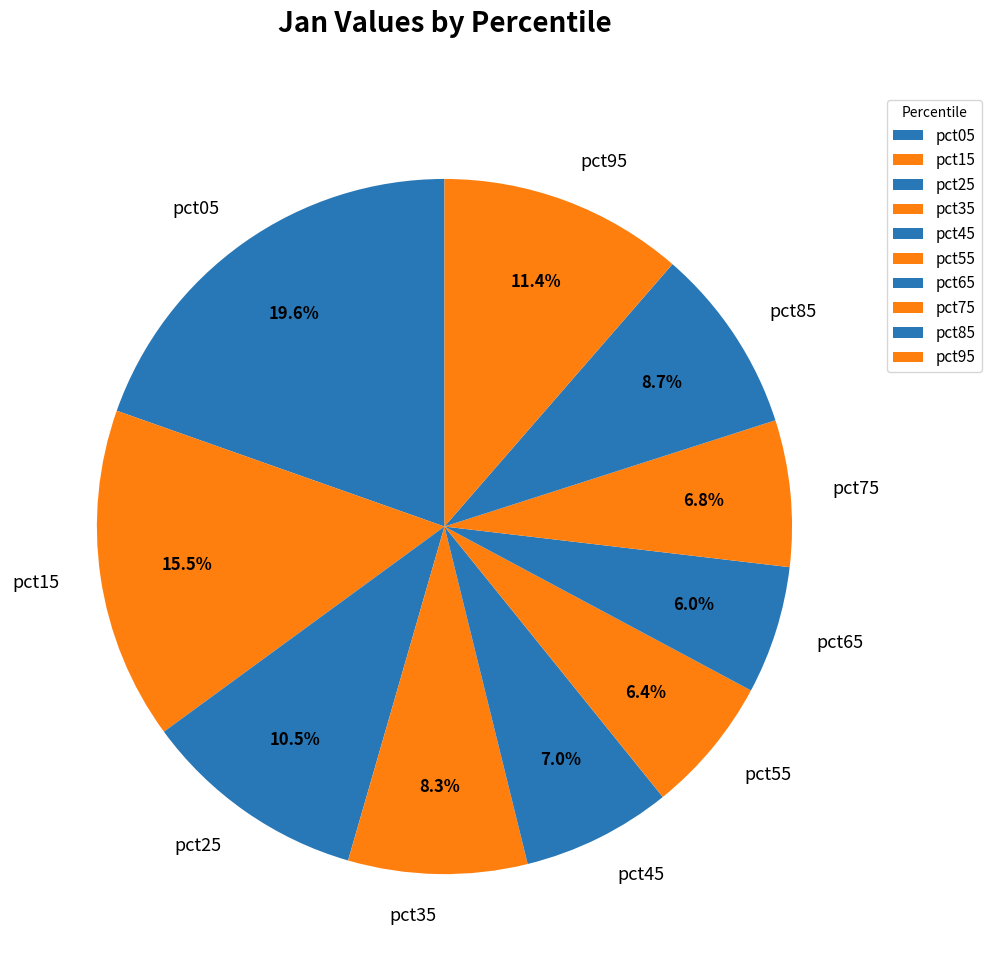

Which has a higher value, pct75 or pct95?

pct95